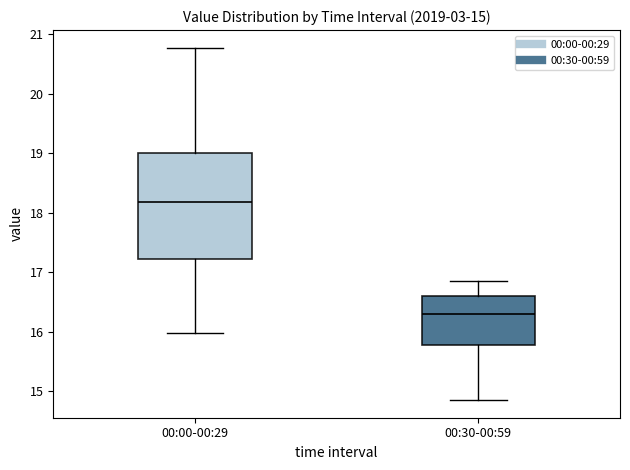

Which box's median line is the highest?

00:00-00:29